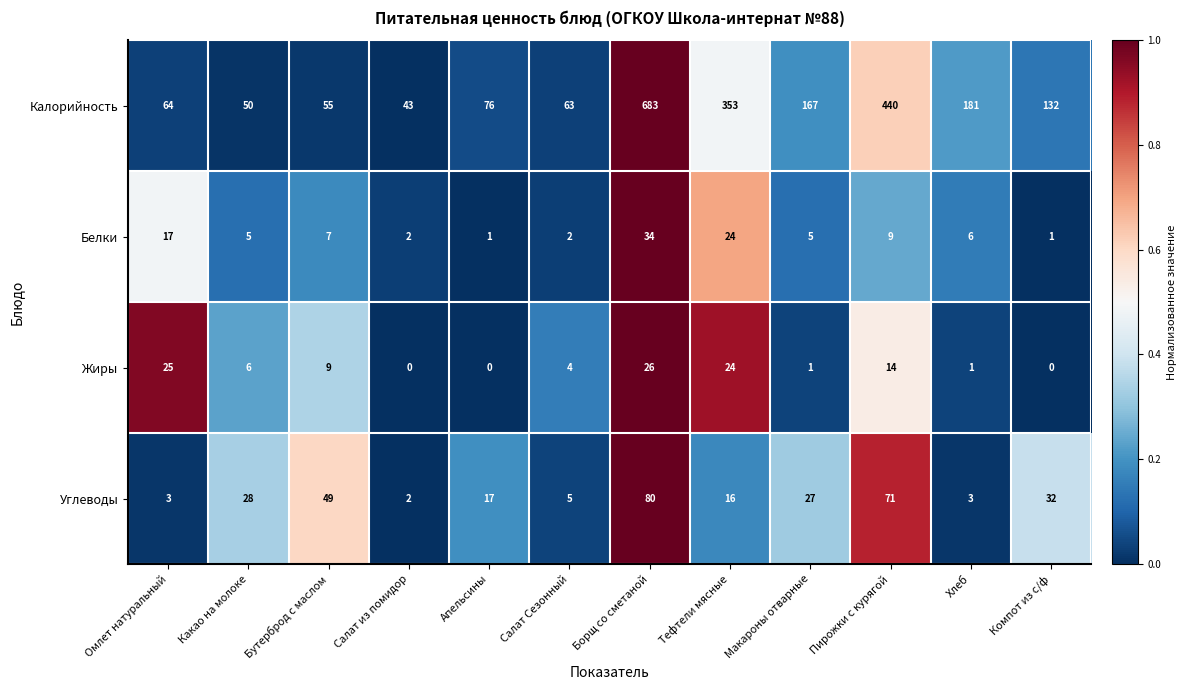

Rank the series at Апельсины from highest to lowest value.

Калорийность, Углеводы, Белки, Жиры